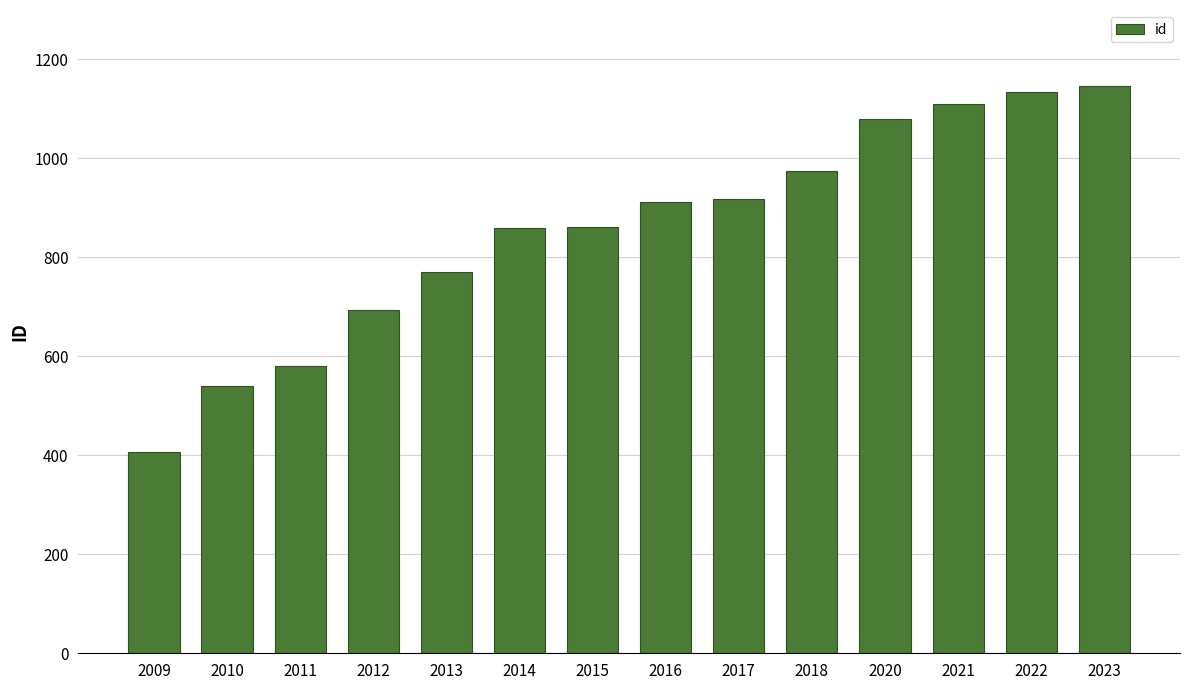

Where is the data nearest to the value 776?

2013